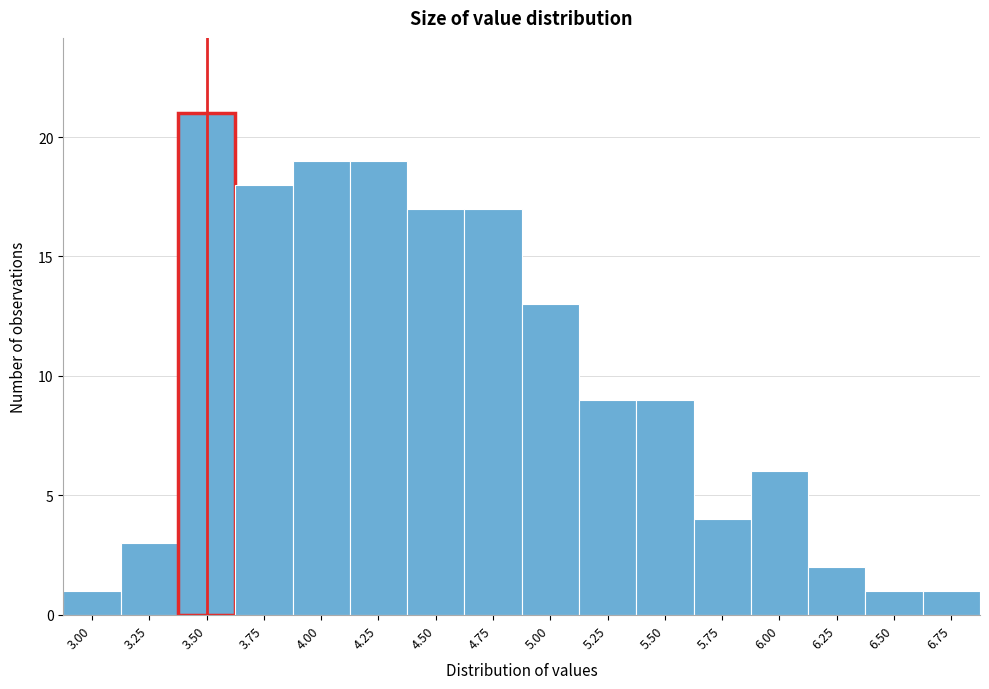

Reading right to left, list all the values displayed in this chart.

6.75=1	6.50=1	6.25=2	6.00=6	5.75=4	5.50=9	5.25=9	5.00=13	4.75=17	4.50=17	4.25=19	4.00=19	3.75=18	3.50=21	3.25=3	3.00=1